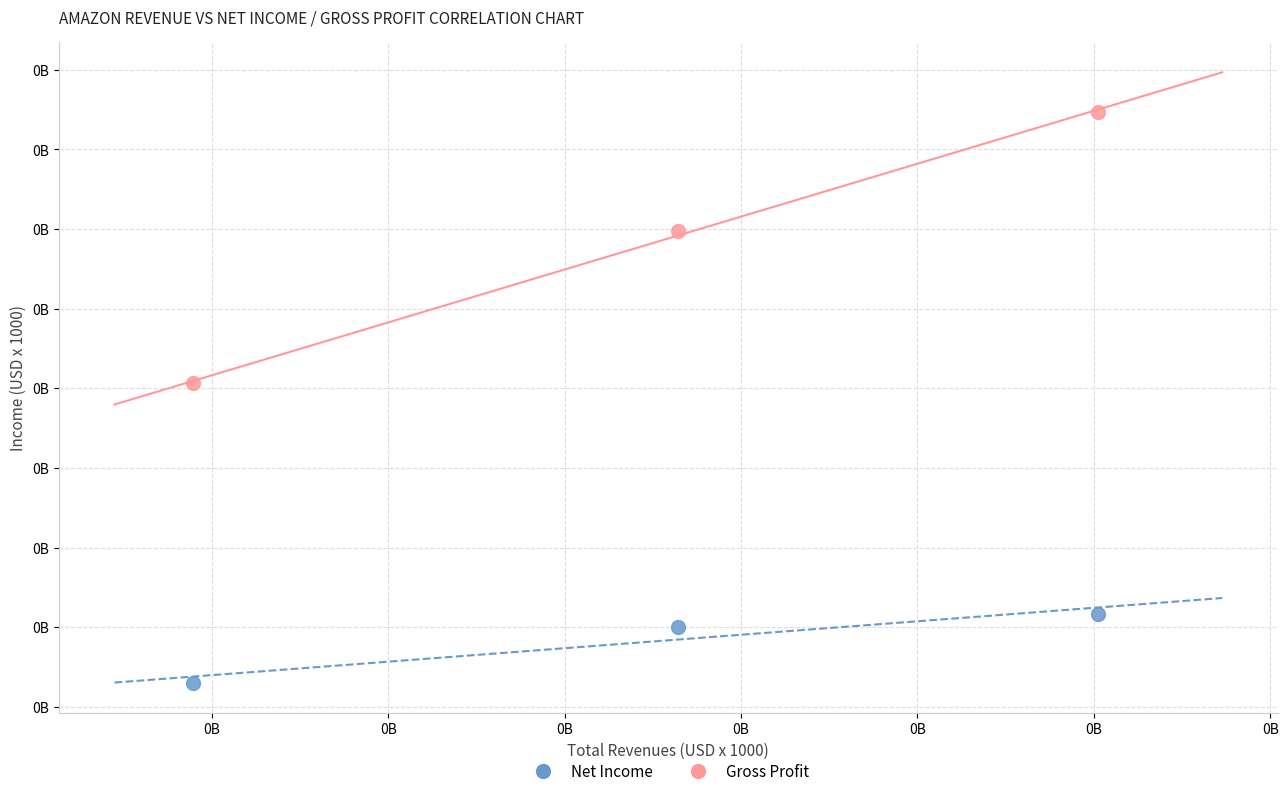

Which series contains the highest Y value?

Gross Profit